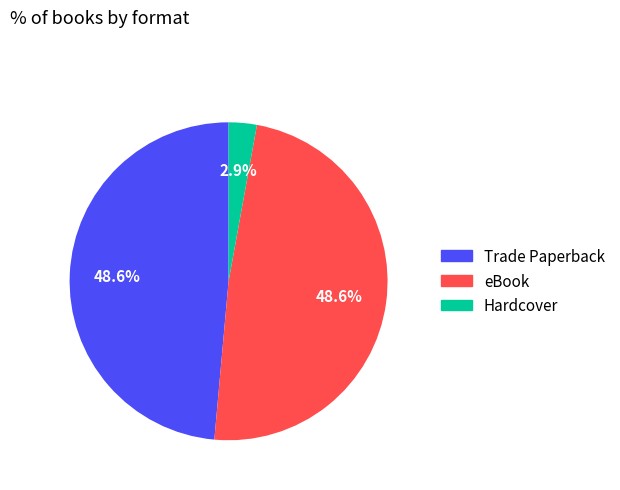

What percentage is NOT represented by Trade Paperback?

51.4%